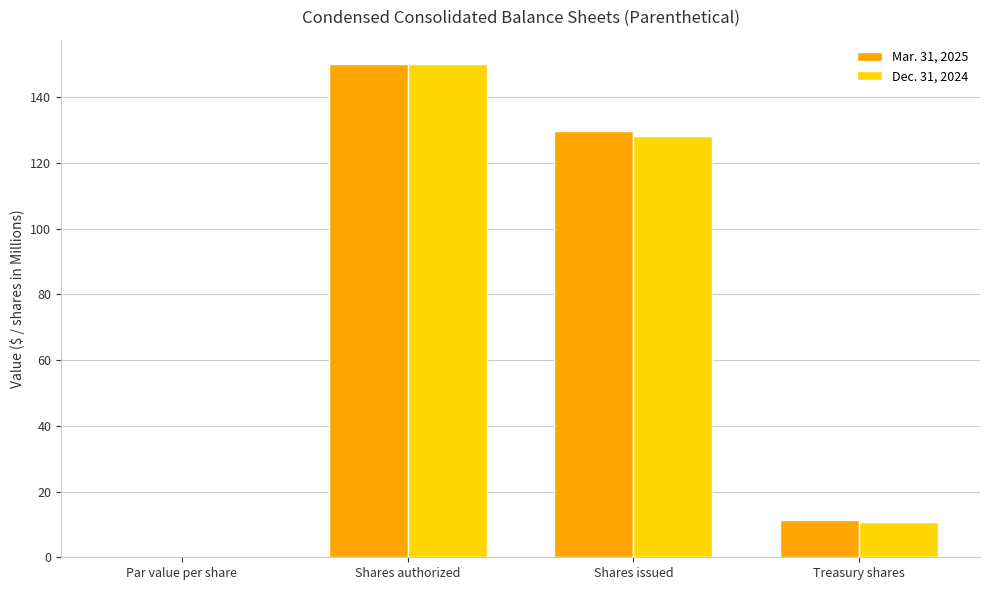

The Mar. 31, 2025 series shows 87.0 at Shares authorized. True or false?

False